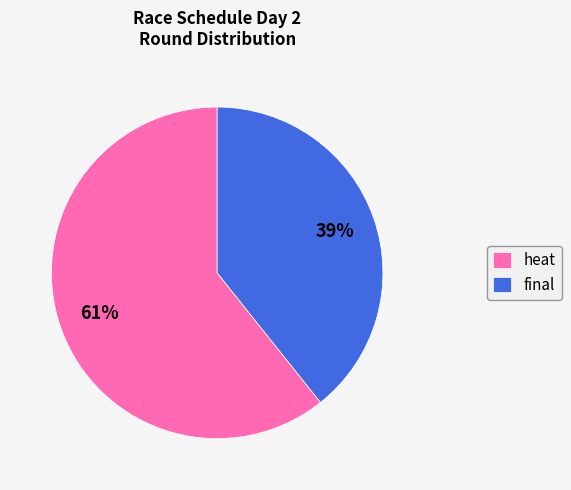

To the nearest percent, what is the average slice percentage?

50%